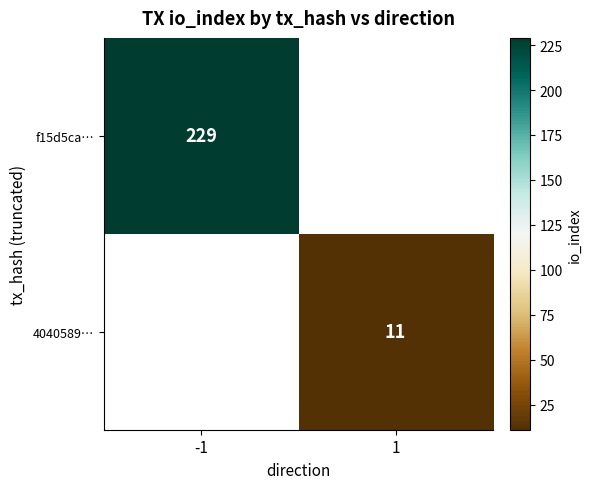

Between 1 and -1, which is larger?

-1